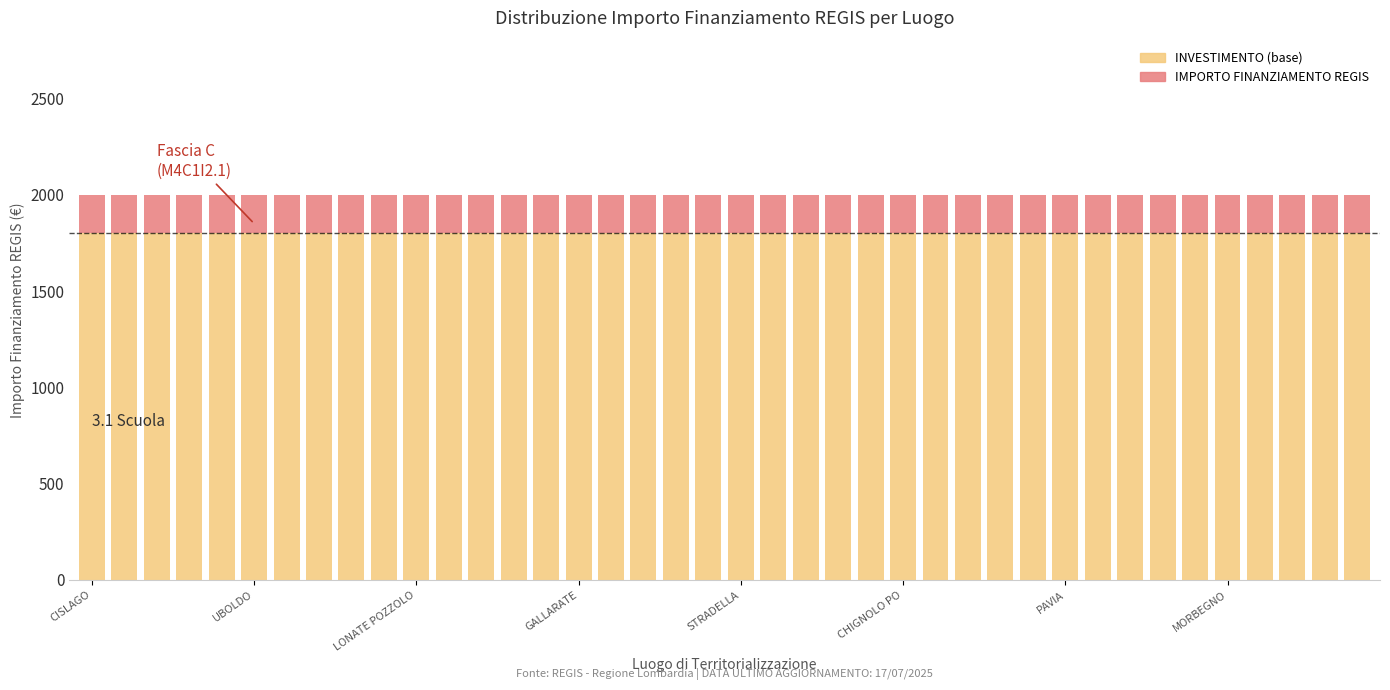

What is the highest value of the INVESTIMENTO (base) series?

1800